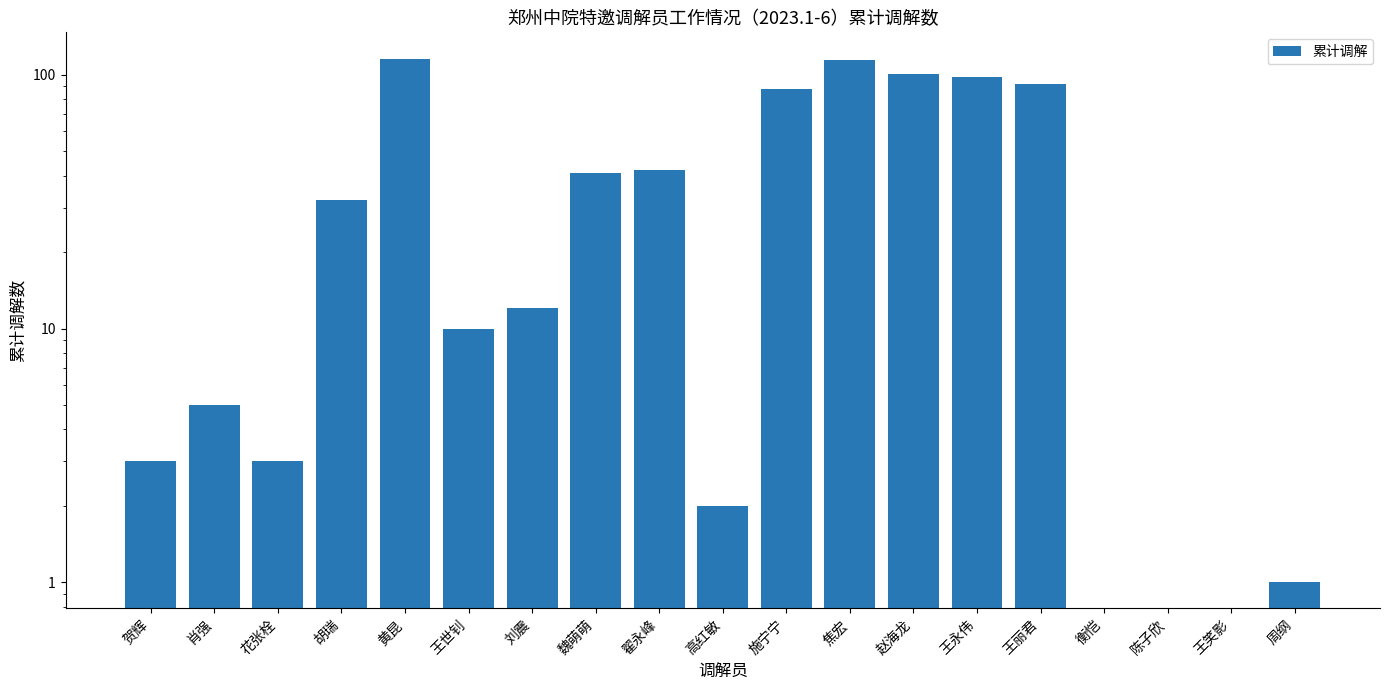

What is the label of the 5th bar from the right?

王丽君